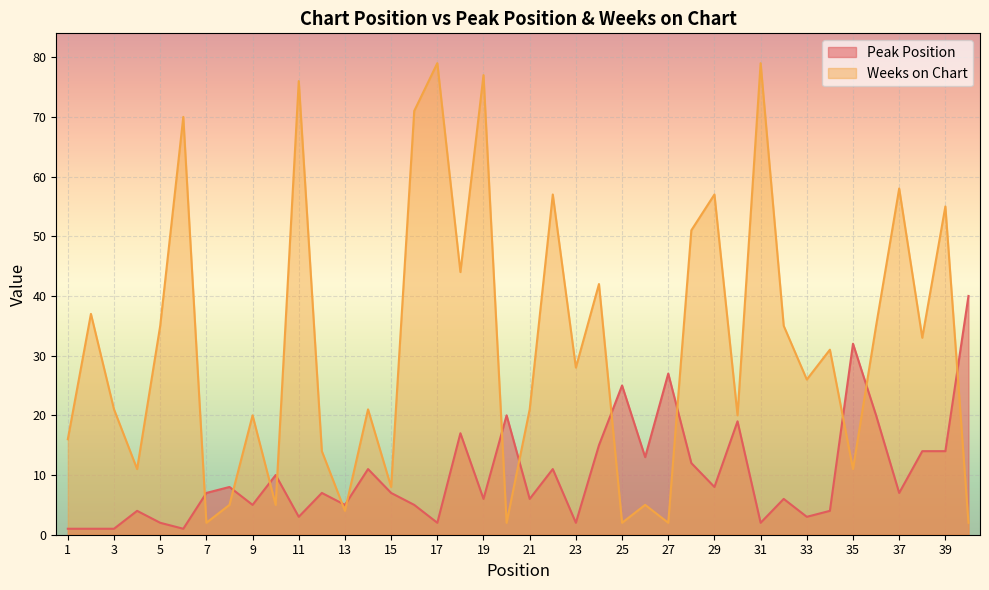

At which category does Peak Position reach its first local peak?

4